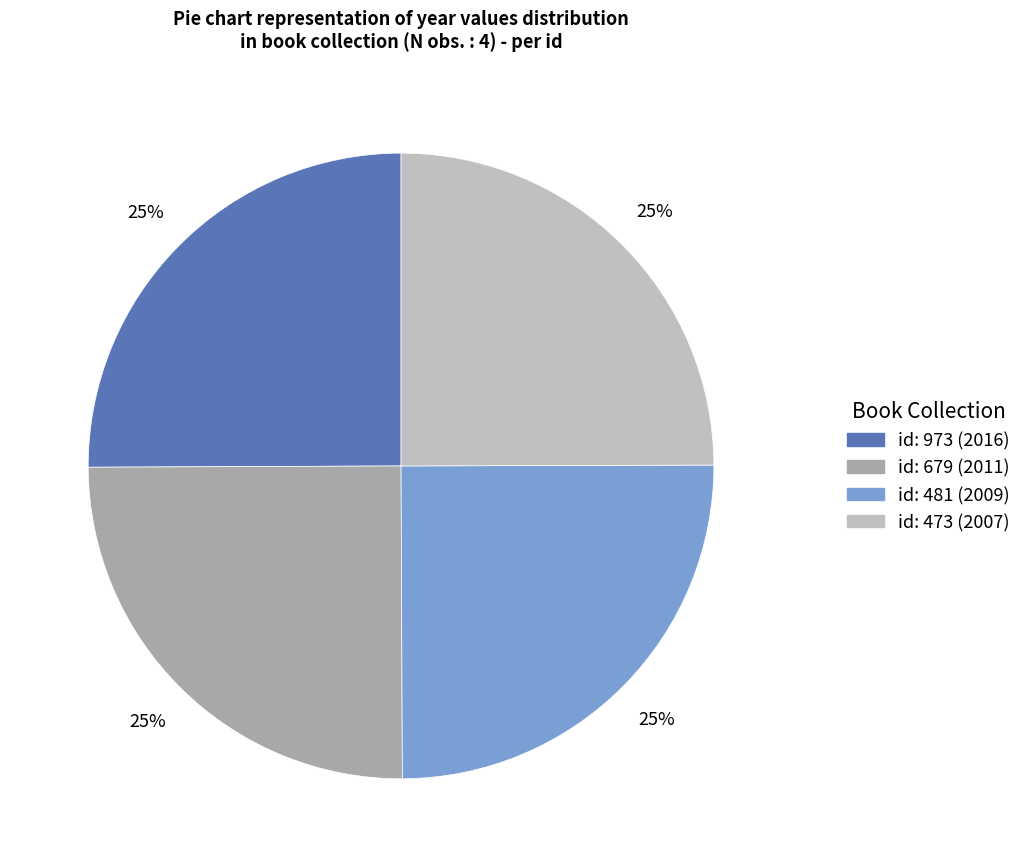

Count the number of slices in the pie.

4